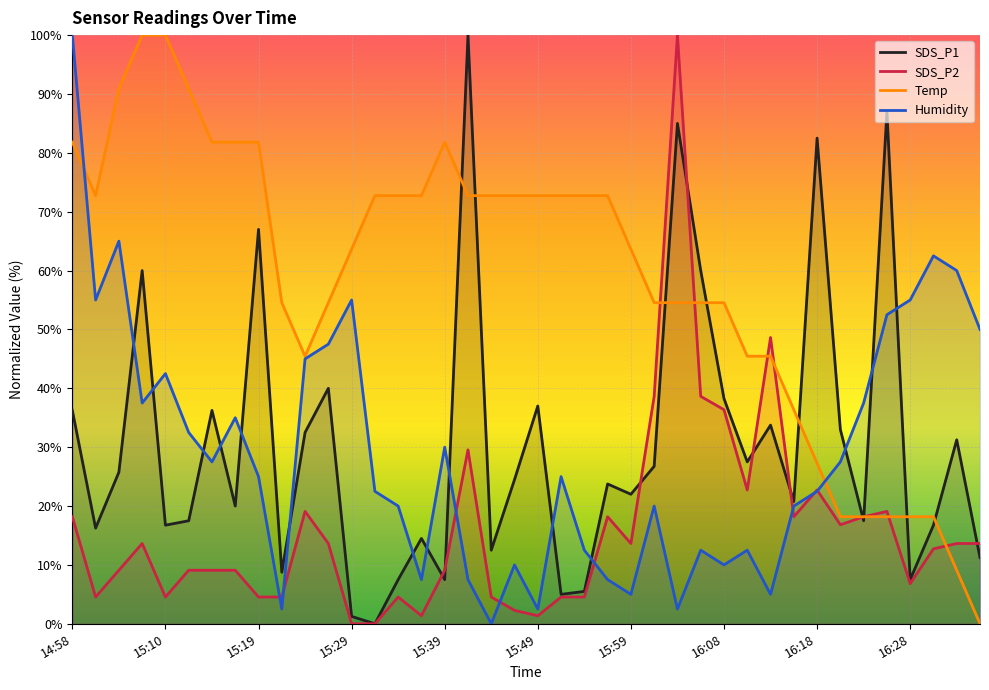

Is it true that SDS_P1 equals 45.6 at 15:24?

False